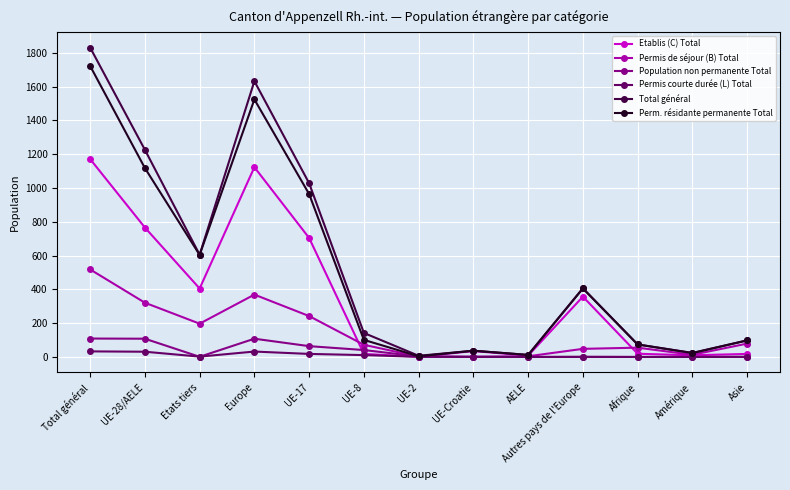

What is the label of the 7th point from the left?

UE-2